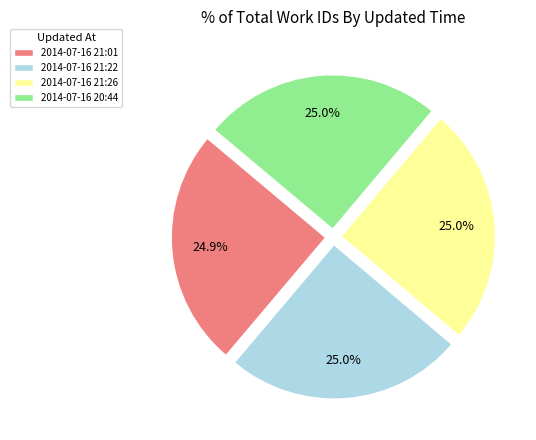

Count the number of slices in the pie.

4